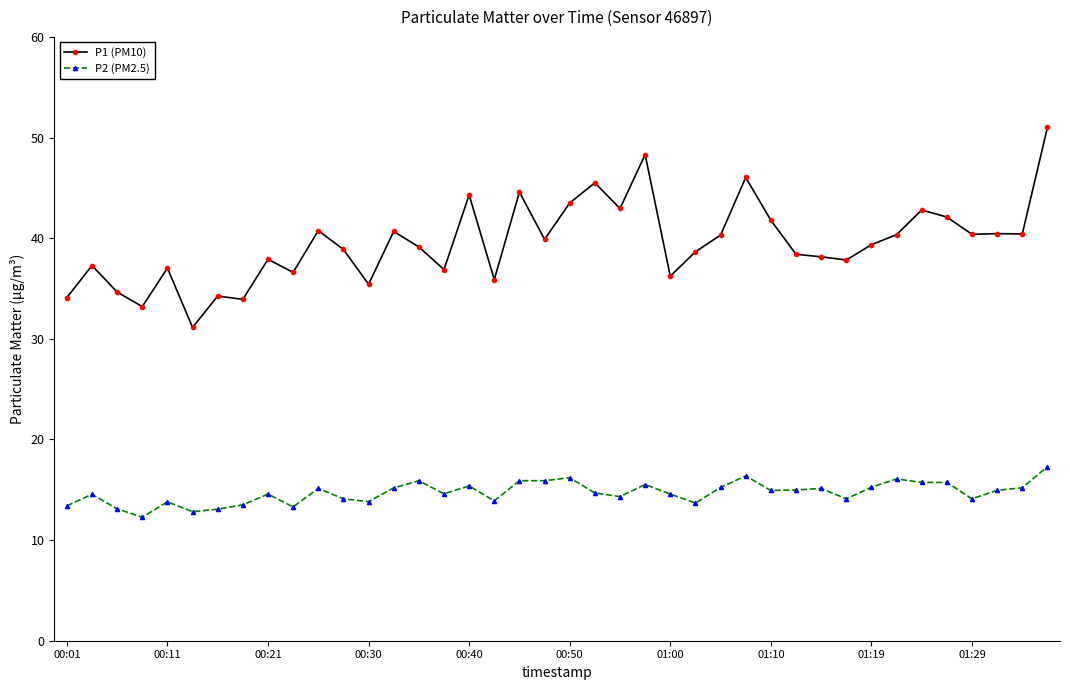

True or false: P1 (PM10) has more than 1 points higher than both neighbors.

True